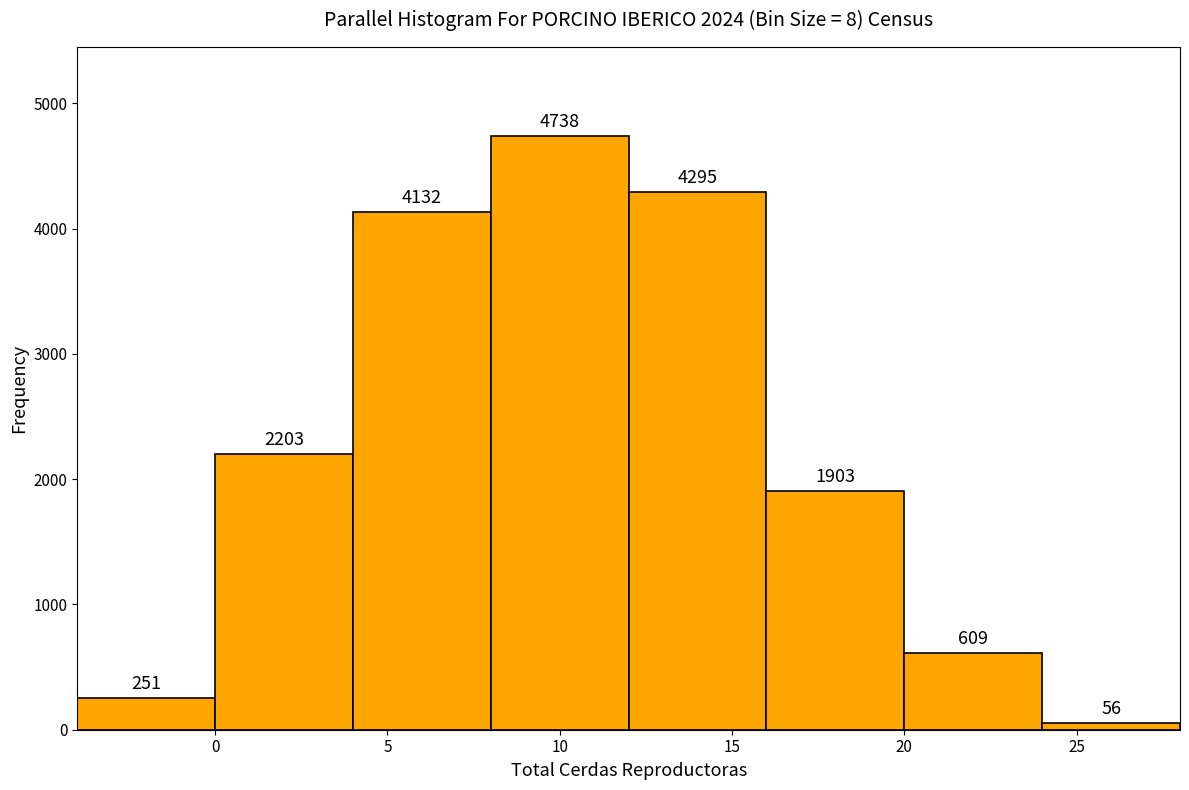

Reading left to right, transcribe this chart: for each bar, give the range it covers on the x-axis and its height.

-4 to 0: 251
0 to 4: 2203
4 to 8: 4132
8 to 12: 4738
12 to 16: 4295
16 to 20: 1903
20 to 24: 609
24 to 28: 56